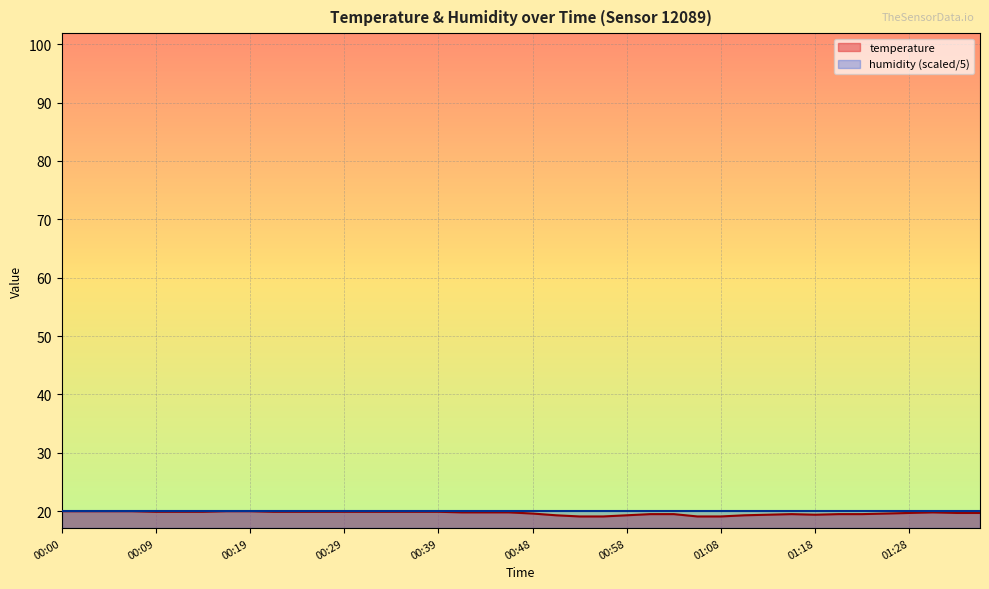

Is it true that the value at 01:00 is 19.5?

True